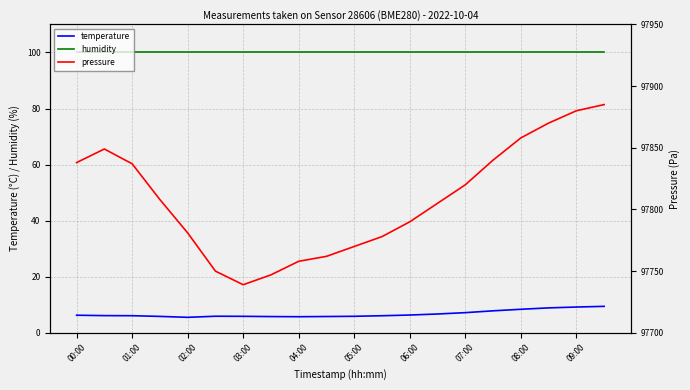

What is the value of the humidity point at the 13th from the left?

100.0